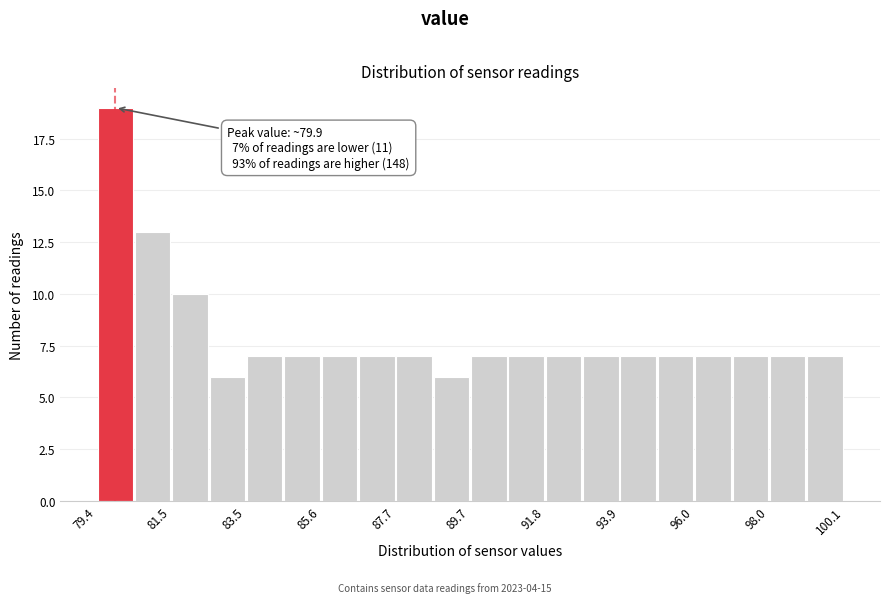

Around what value on the x-axis is the tallest bar? Give the approximate position of its centre, as read against the axis.

80.0